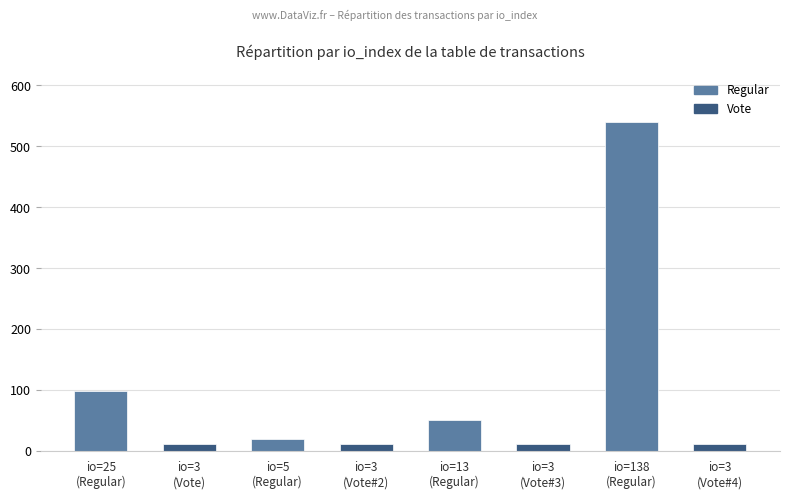

Reading left to right, extract all data points from this chart.

97.8	11.7	19.6	11.7	50.9	11.7	540.0	11.7